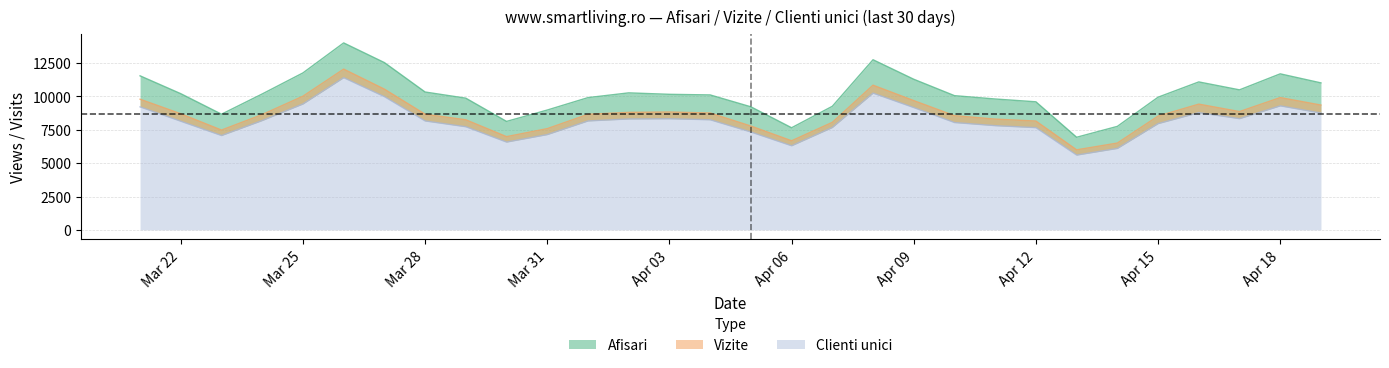

True or false: Clienti unici has a value of 9986 at 2024.3.27.

True